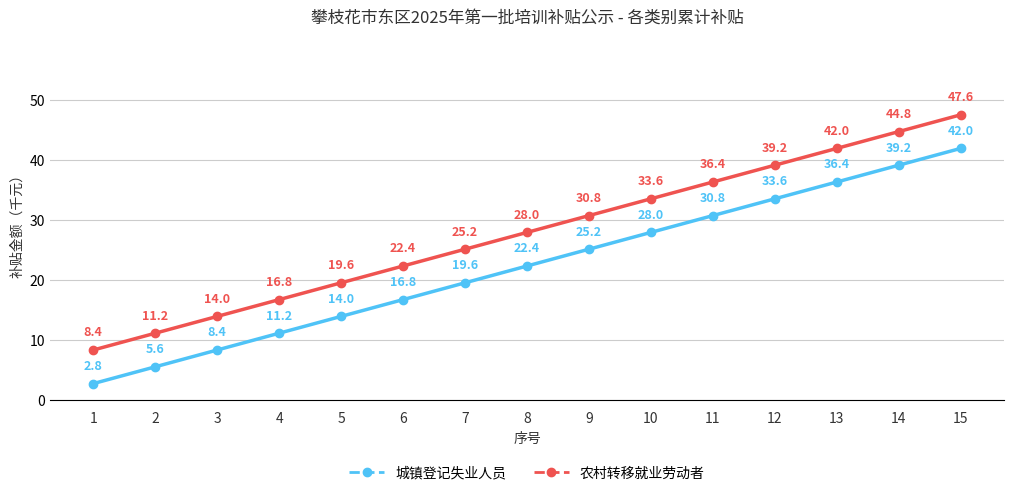

The value of 农村转移就业劳动者 at 5 is 19.6. True or false?

True